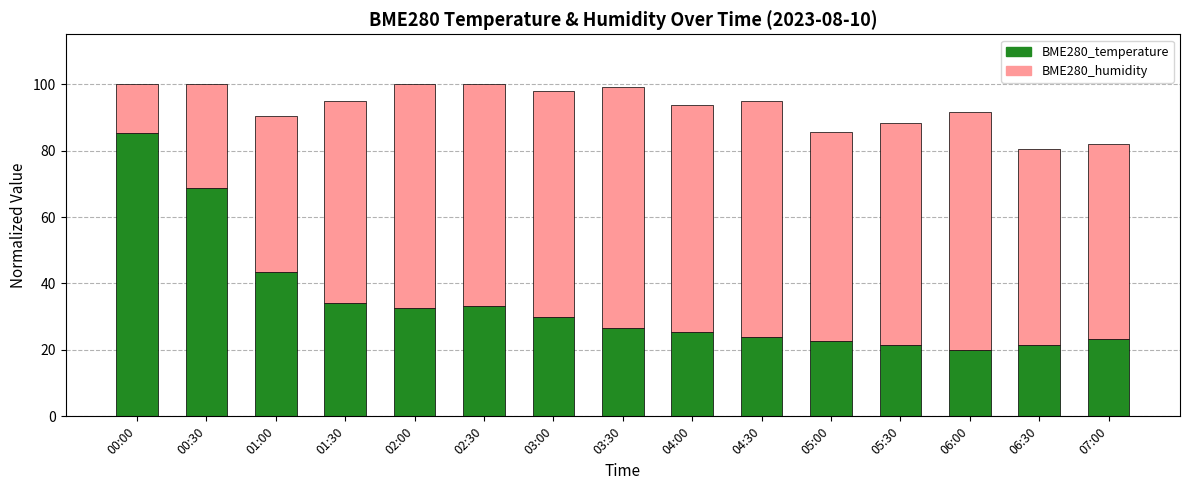

Reading right to left, list the values for the BME280_temperature series.

23.3	21.3	20.0	21.3	22.7	24.0	25.3	26.7	30.0	33.3	32.7	34.0	43.3	68.7	85.3